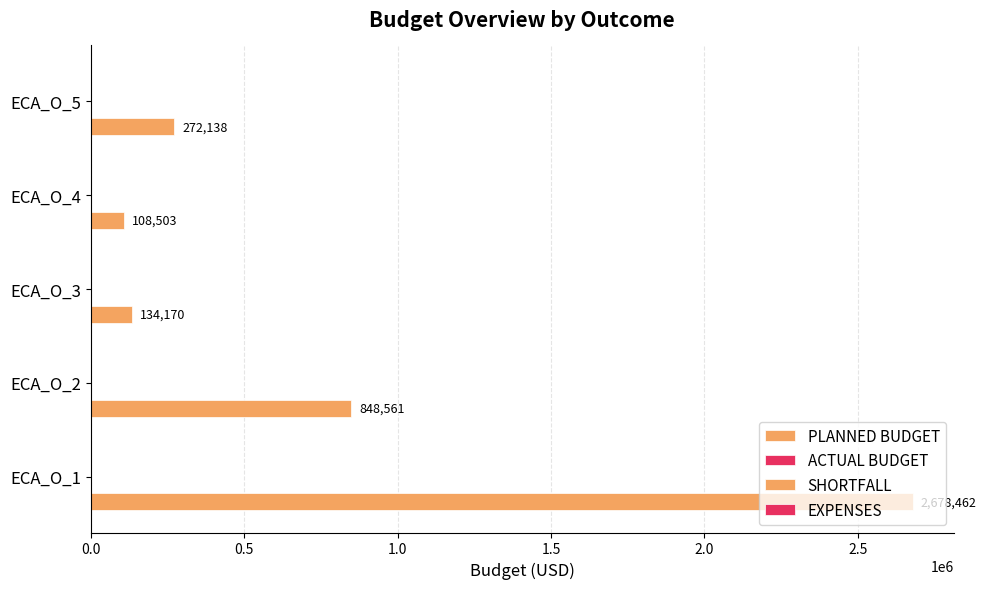

Does the chart contain any negative values?

No